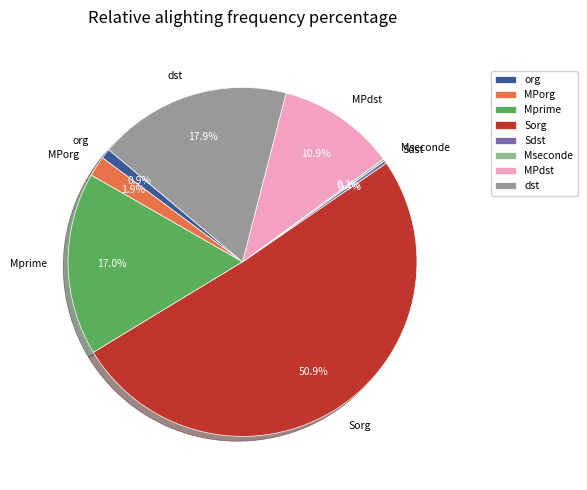

How much of the chart is everything except Sdst?

99.7%